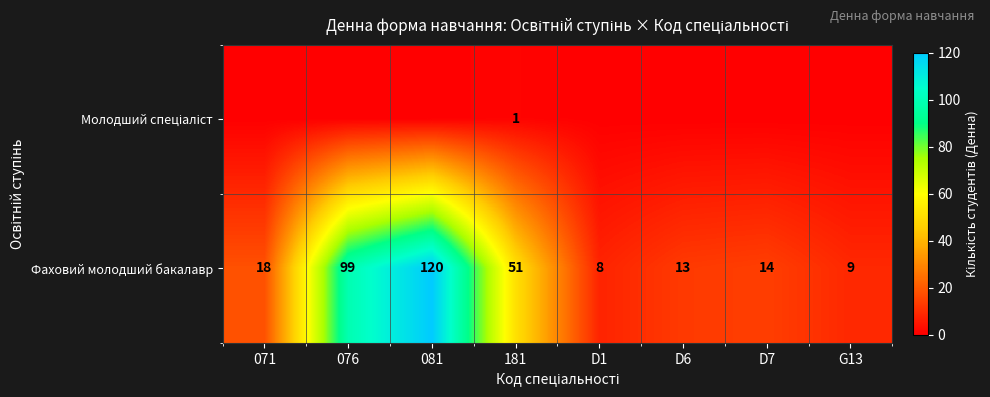

The value of Фаховий молодший бакалавр at D7 is 14. True or false?

True